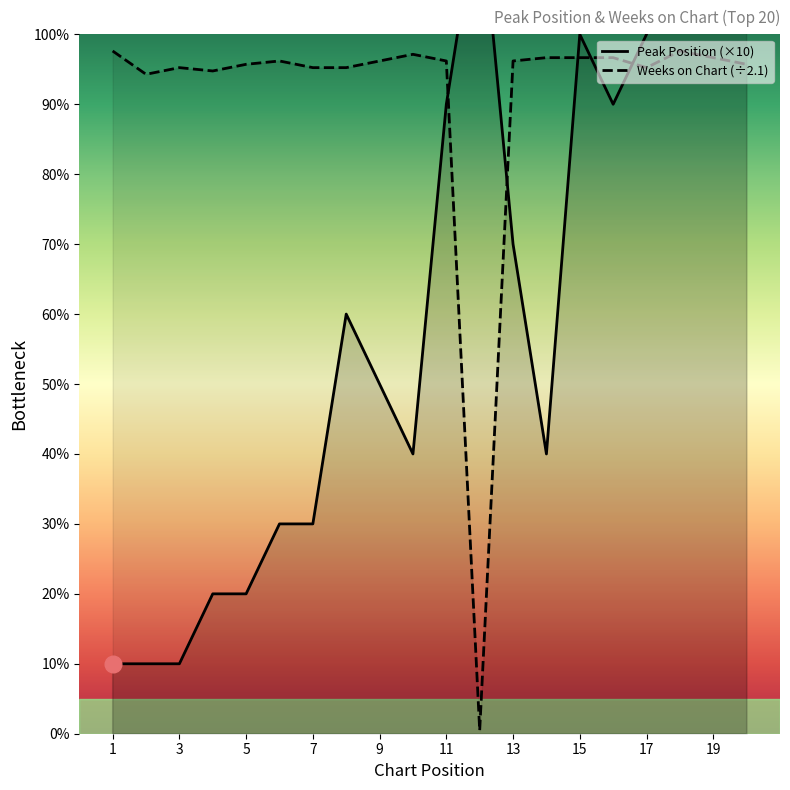

How many lines are shown in the chart?

2